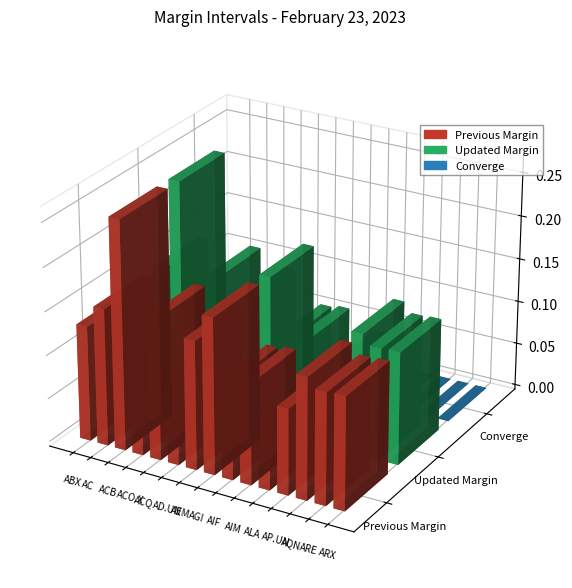

Read the Previous Margin value at ACO.X.

0.1